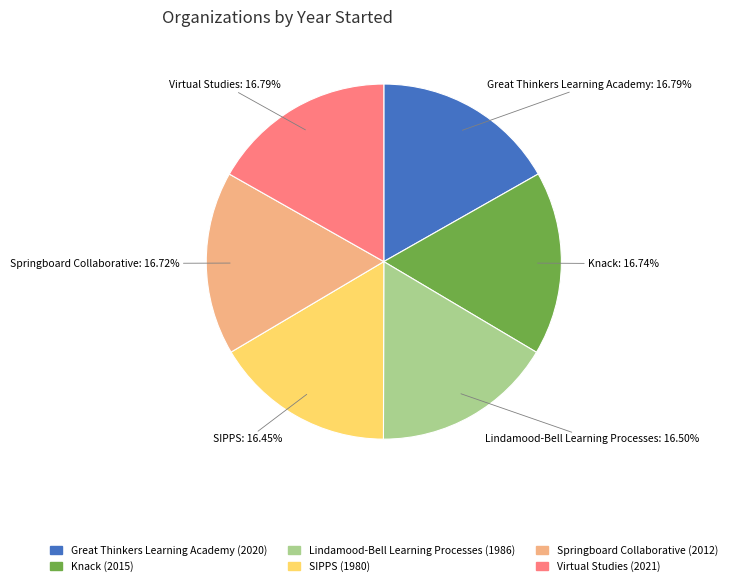

What is the ratio of the value at SIPPS to the value at Springboard Collaborative?

1.0